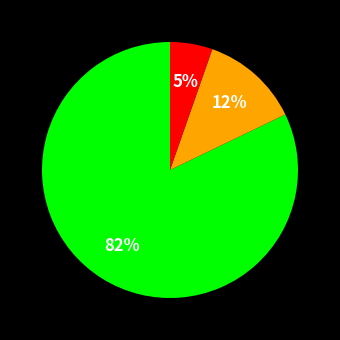

Does any single category account for the majority?

Yes